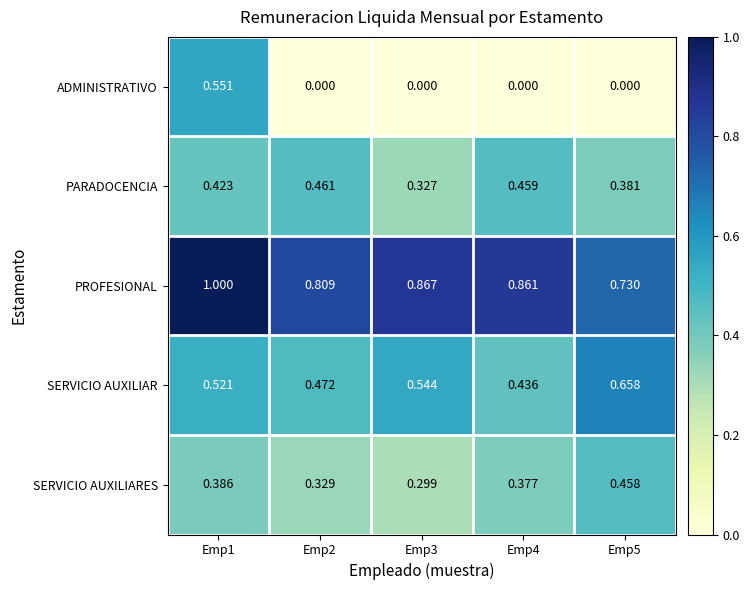

Rank the series by their maximum value, from highest to lowest.

PROFESIONAL, SERVICIO AUXILIAR, ADMINISTRATIVO, PARADOCENCIA, SERVICIO AUXILIARES